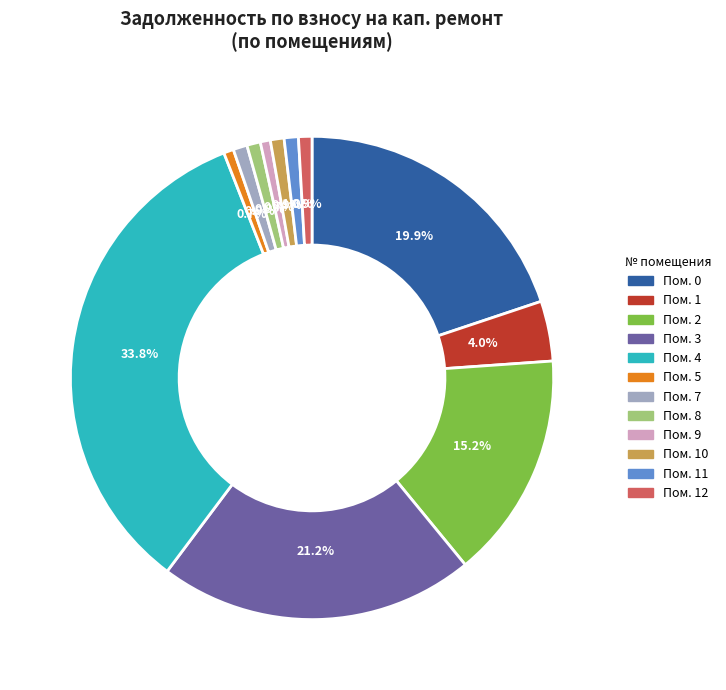

How many segments does this pie chart have?

12